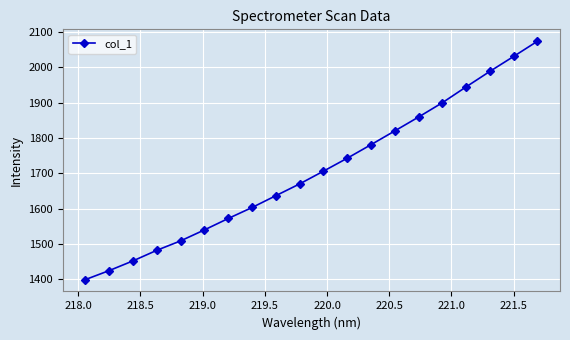

What is the greatest value displayed?

2074.2